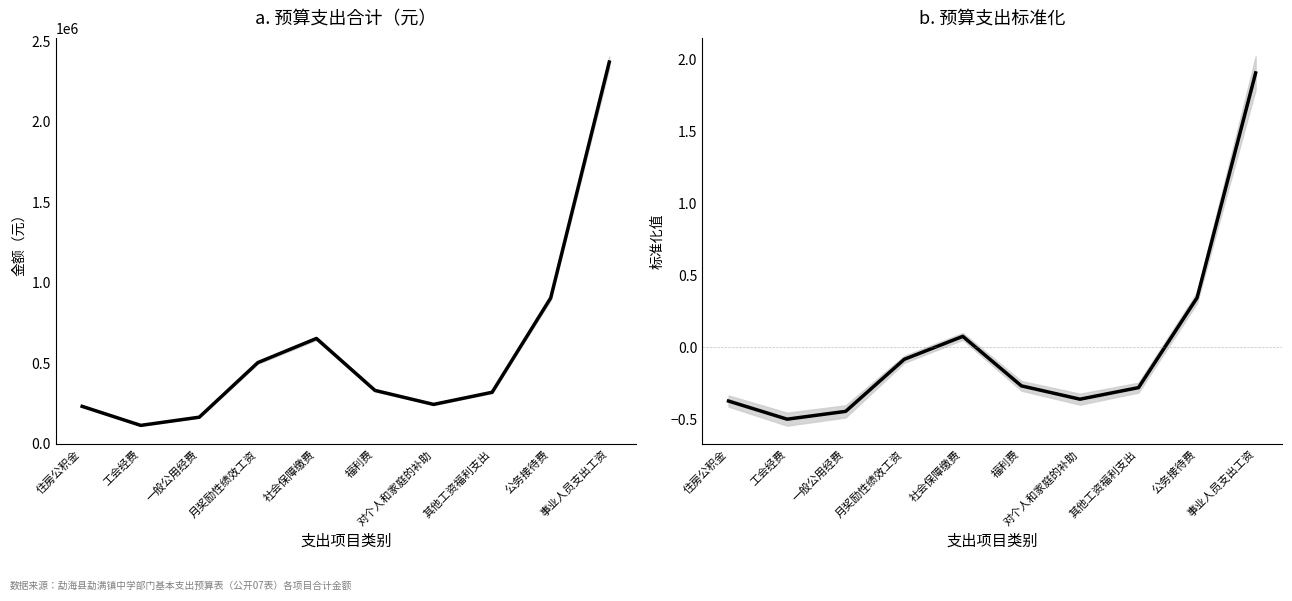

True or false: 合计(col_7) has more than 0 interior local peaks.

True